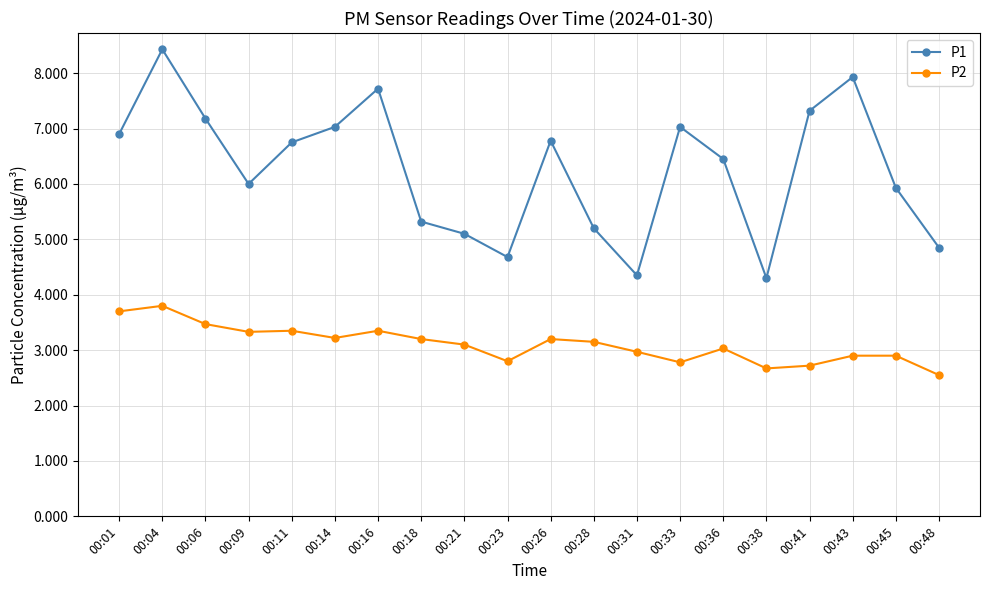

List the series in order of their overall mean, highest first.

P1, P2